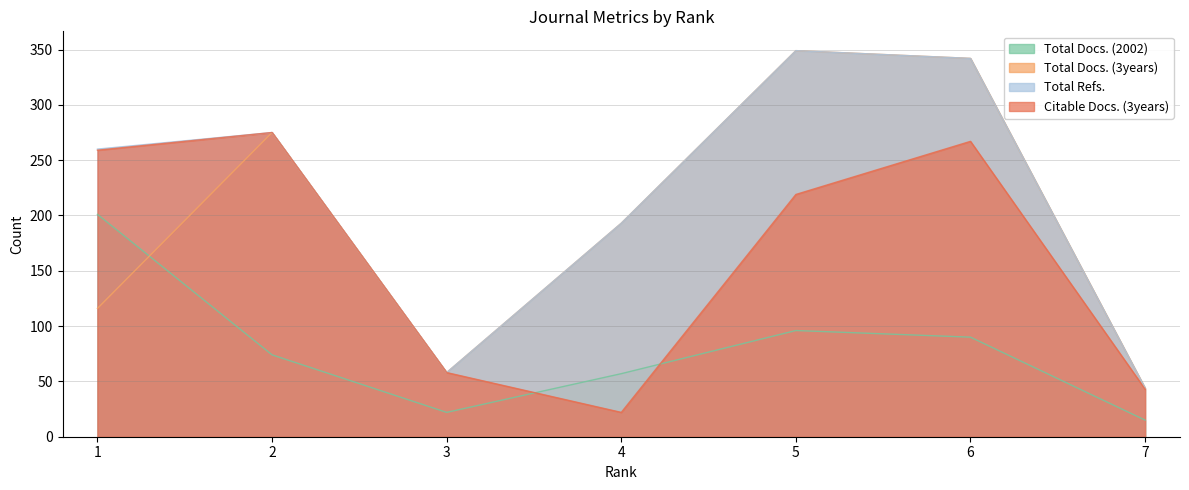

Does the chart have visible grid lines?

Yes